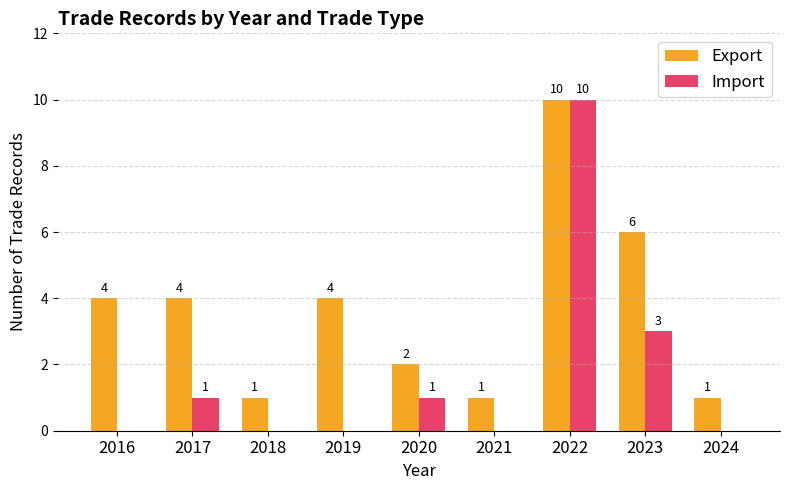

Read the Export value at 2021.

1